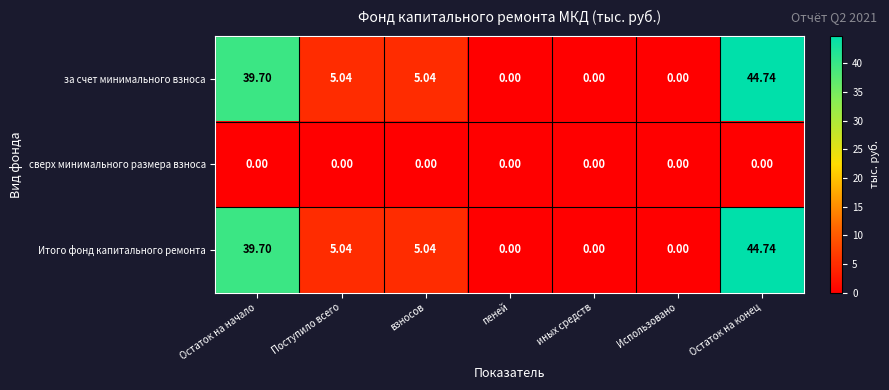

Is the value of за счет минимального взноса at Остаток на начало greater than the value of Итого фонд капитального ремонта at взносов?

Yes